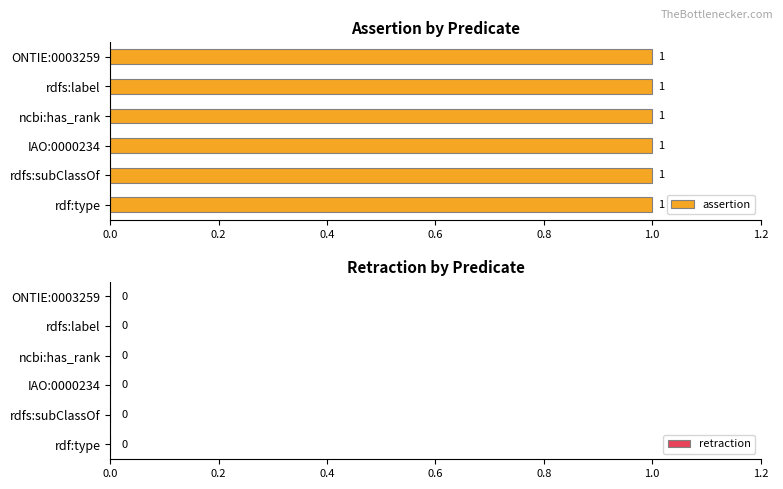

At how many categories does at least one series exceed 0?

6